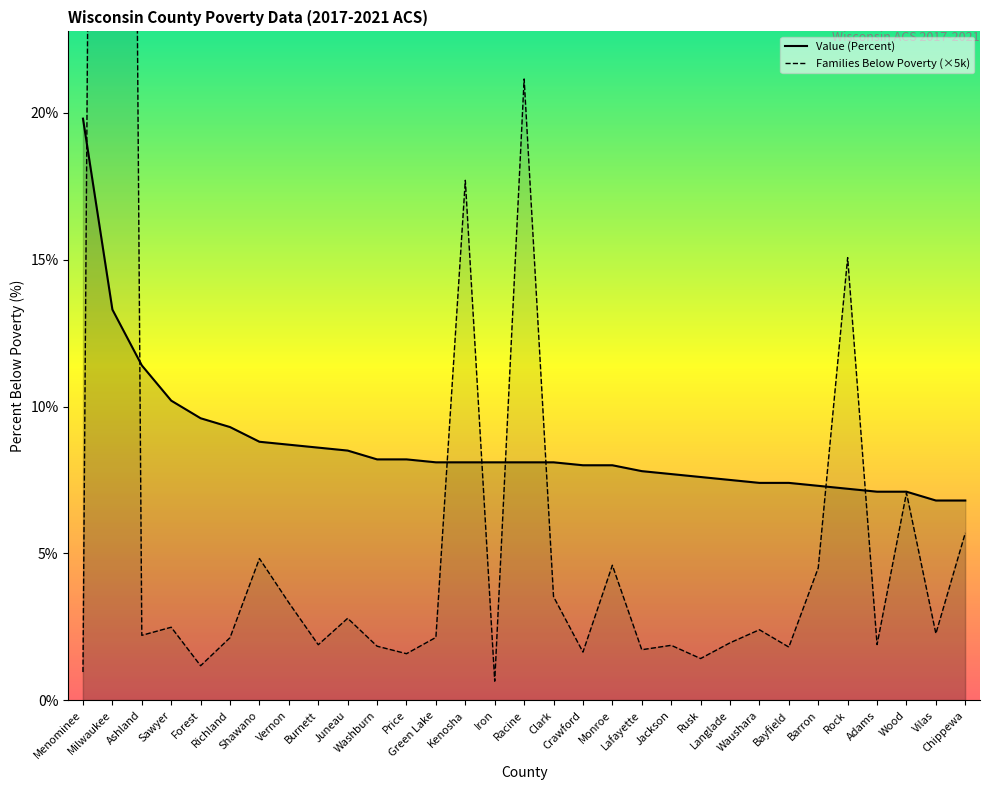

What is the label of the 31st point from the left?

Chippewa